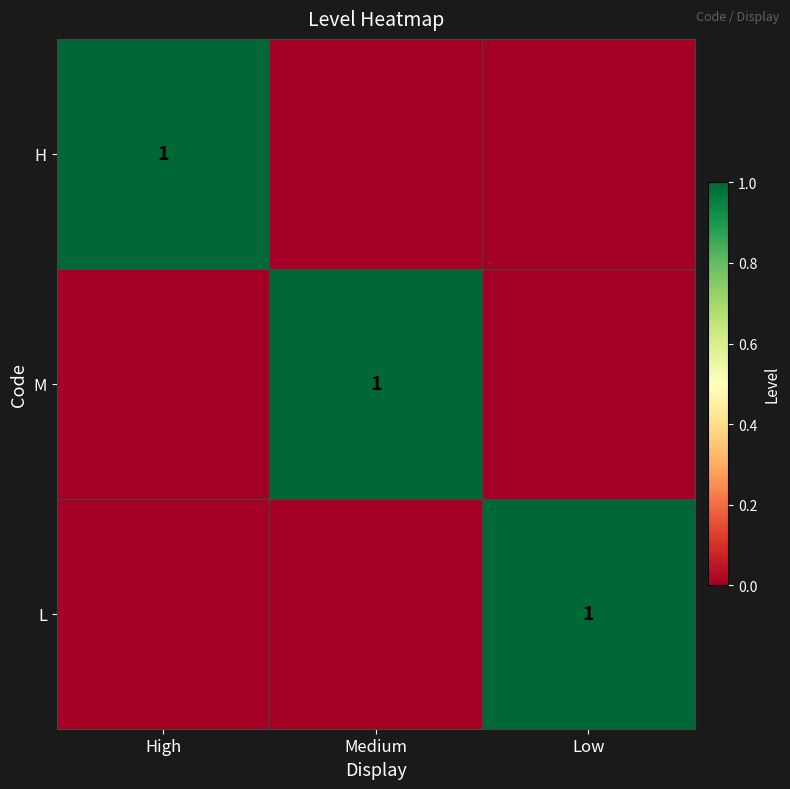

The L series shows 1 at Low. True or false?

True